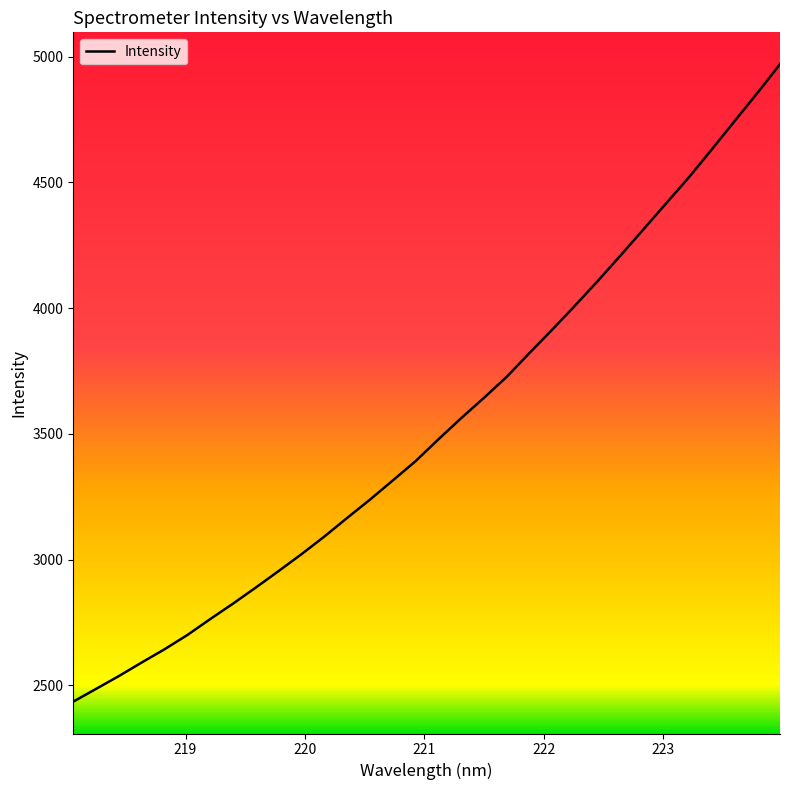

What is the greatest value displayed?

4969.6